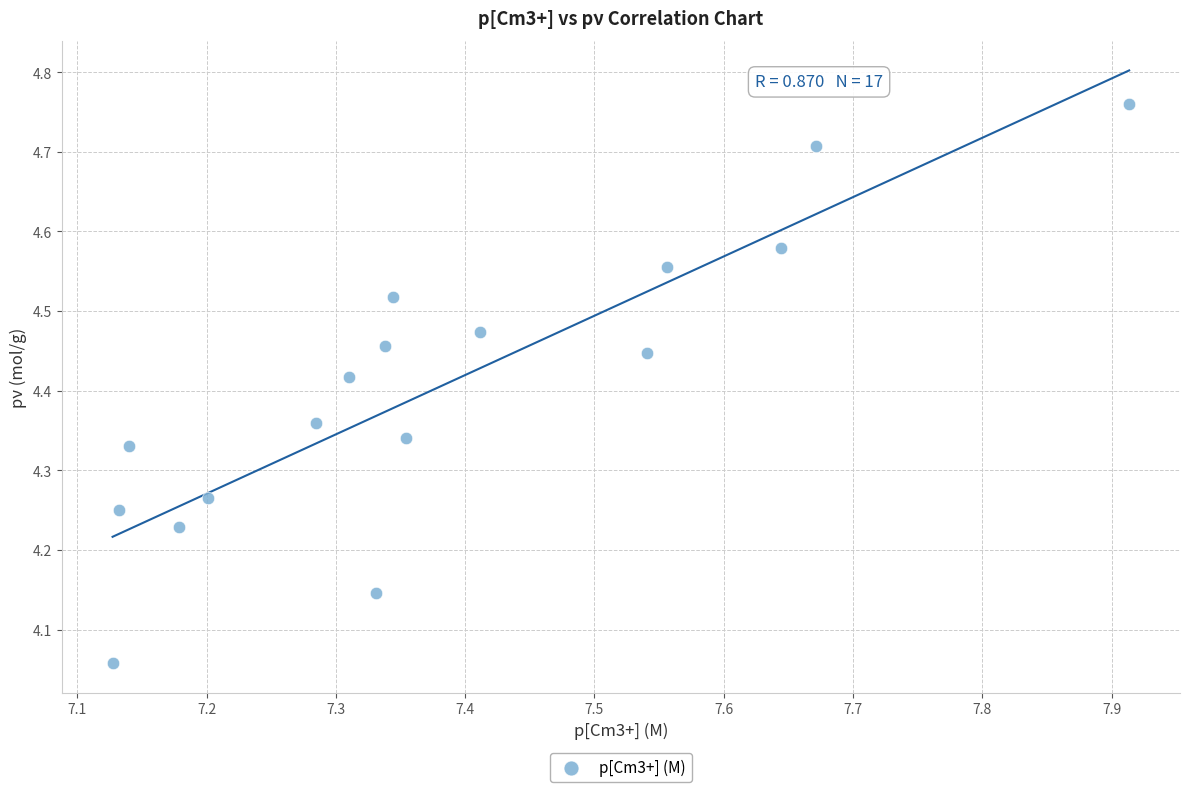

What is the range of Y values (max minus min)?

0.7